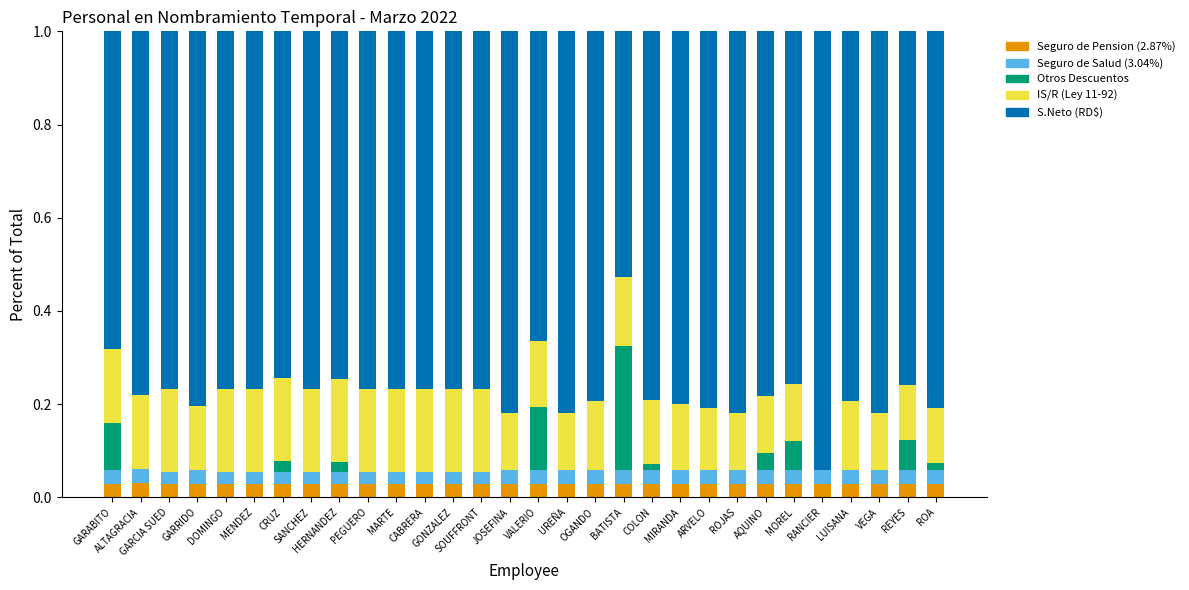

What is the sum of all IS/R (Ley 11-92) values?

4.4